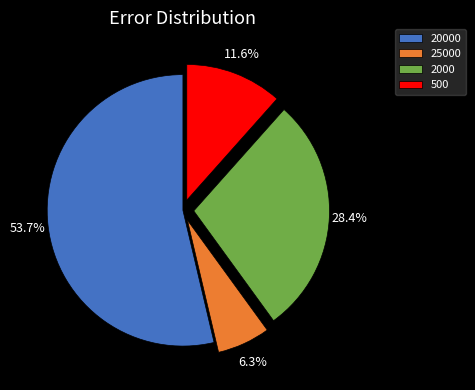

Rank the categories by value from lowest to highest.

25000, 500, 2000, 20000